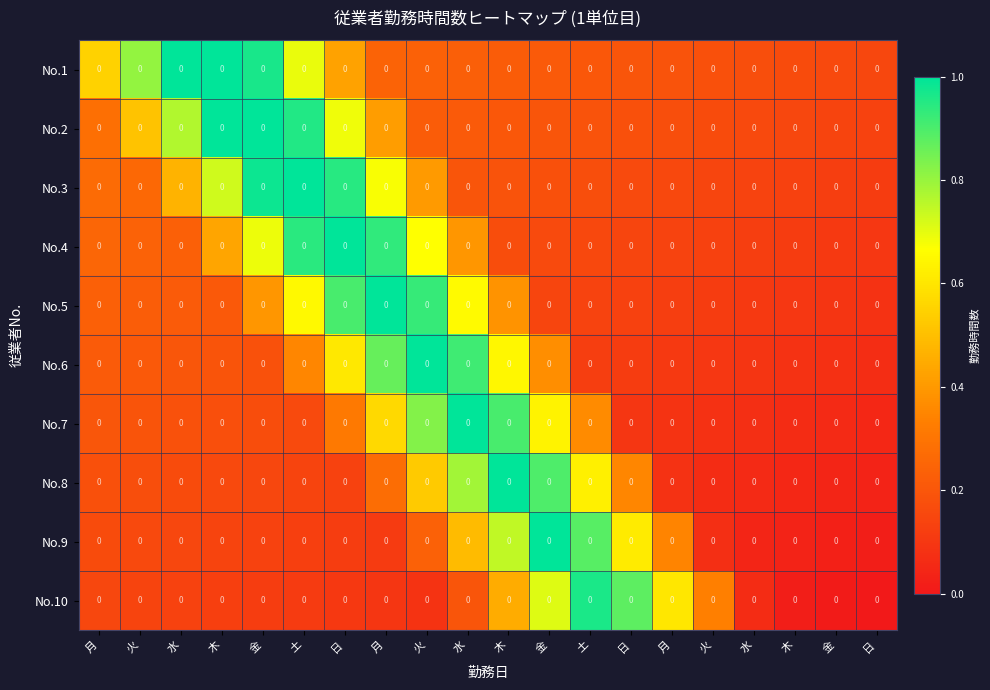

What is the difference between the No.8 values at 火 and 火?

0.5